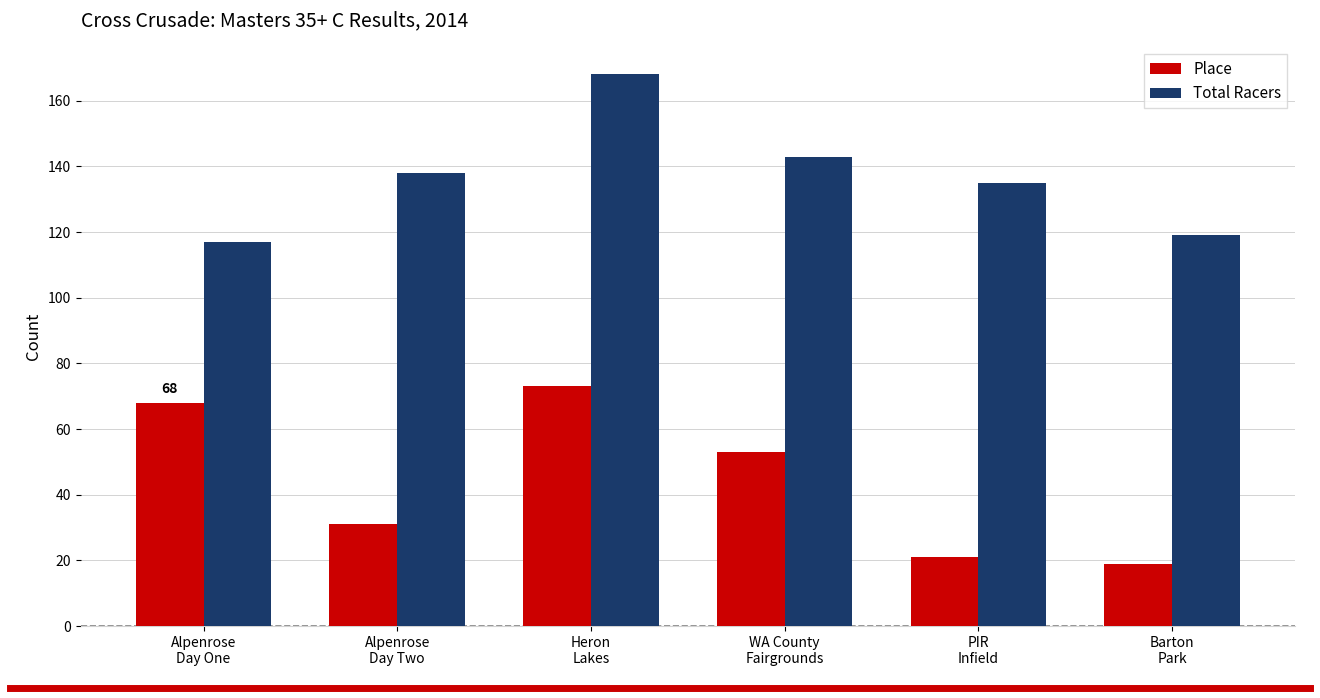

What is the label of the 3rd bar from the left?

Heron
Lakes